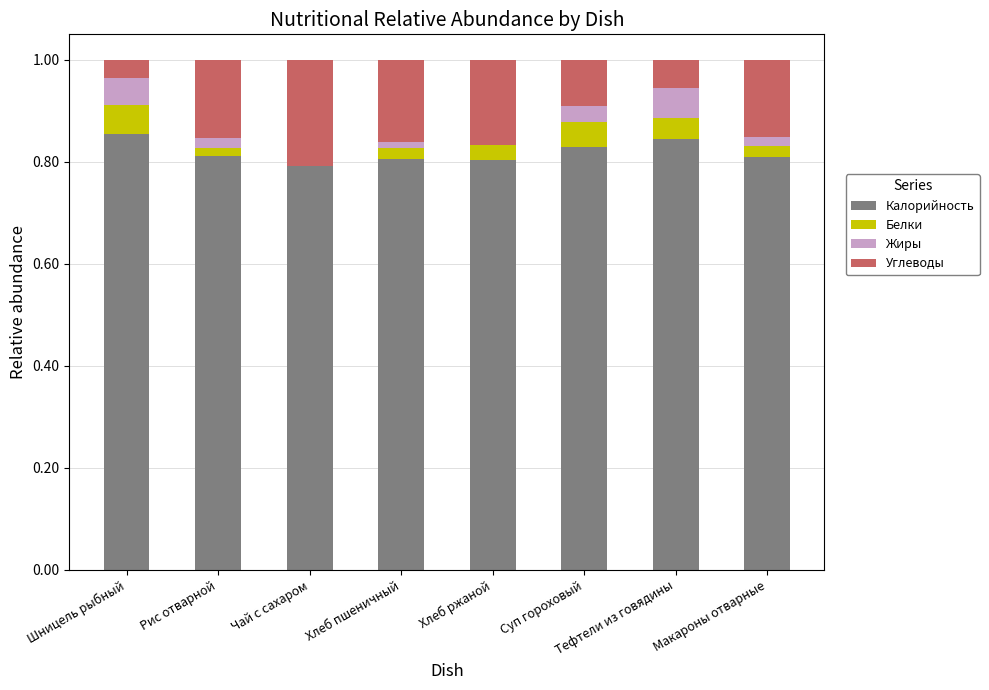

Is it true that Калорийность equals 0.8 at Хлеб пшеничный?

True